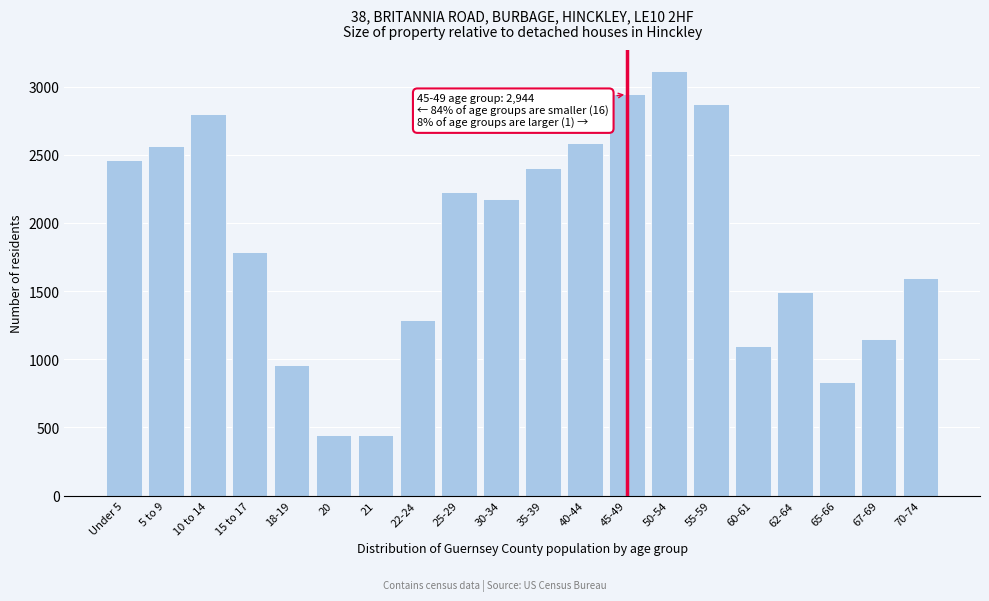

What is the average value?

1862